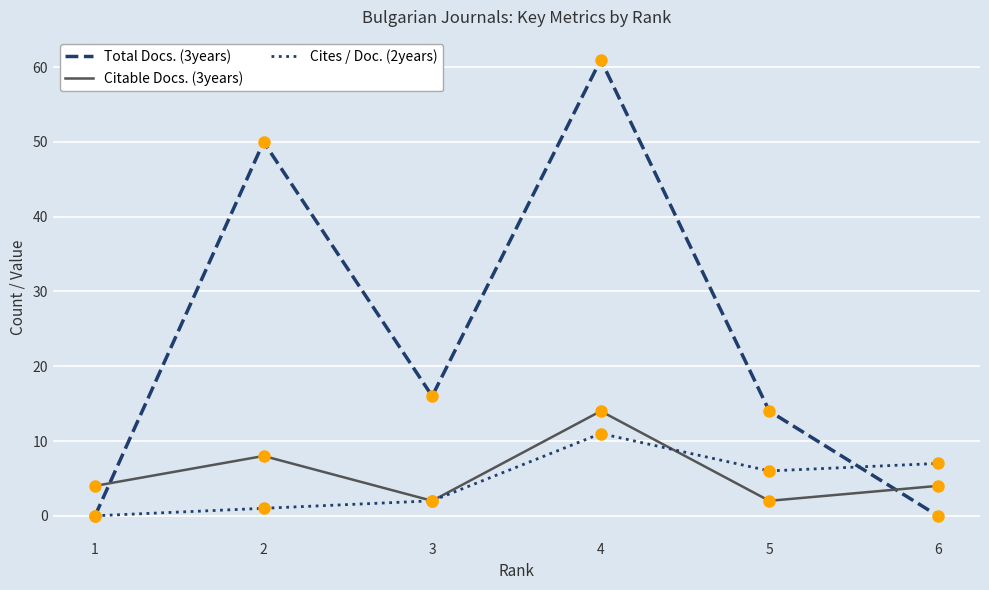

At which category is the sum across all series the highest?

4